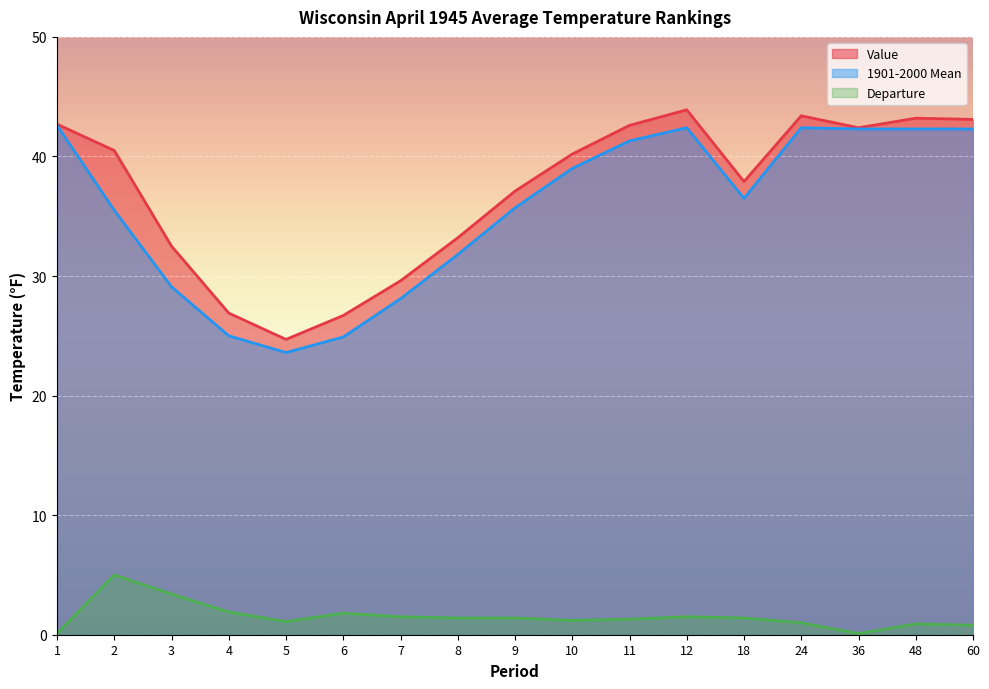

Is the value of Departure at 2 greater than the value of 1901-2000 Mean at 8?

No